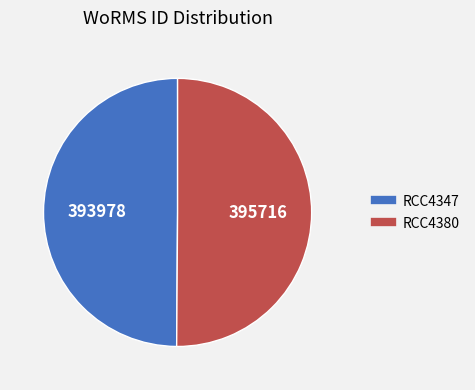

What is the ratio of the value at RCC4380 to the value at RCC4347?

1.0